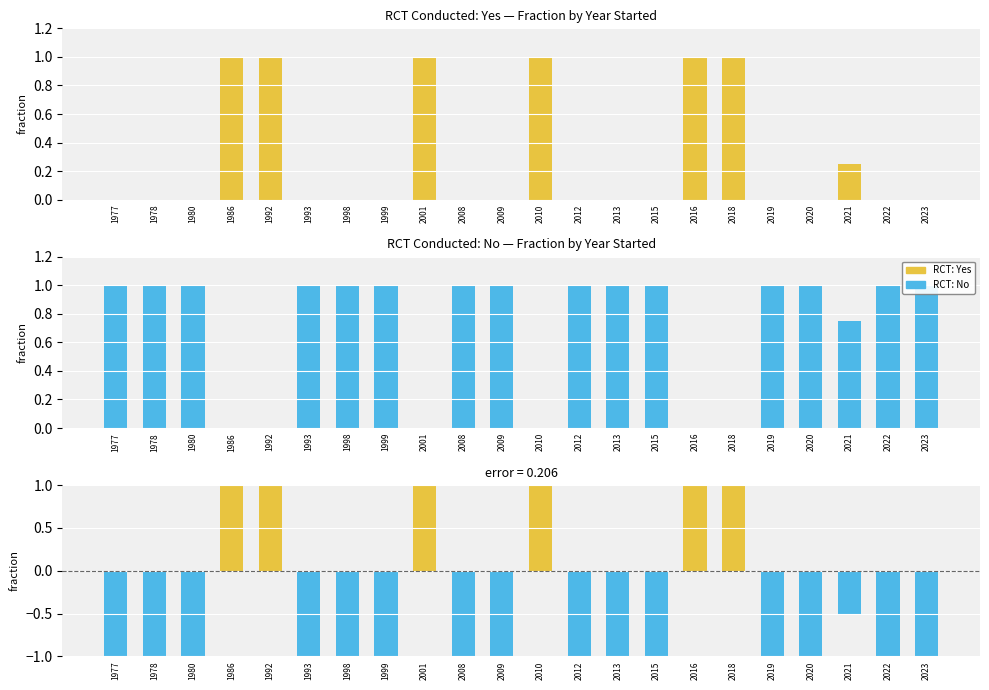

Does the chart contain stacked bars?

No